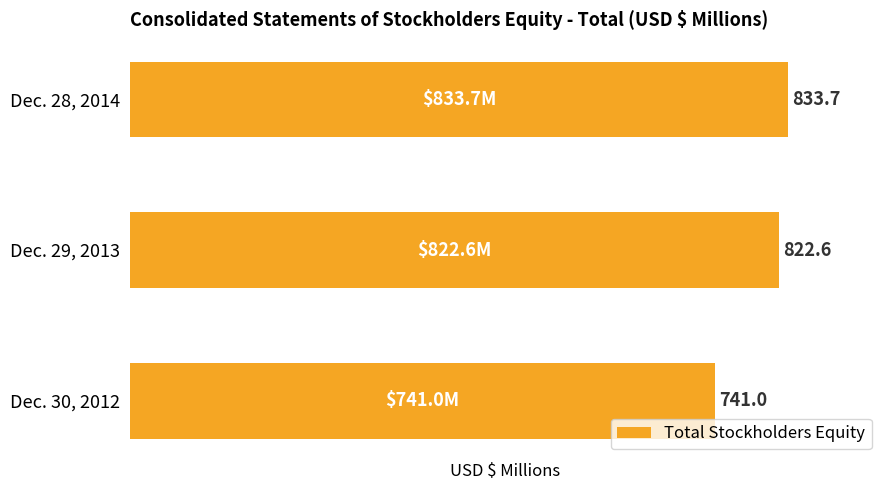

How many data points are less than 822?

1